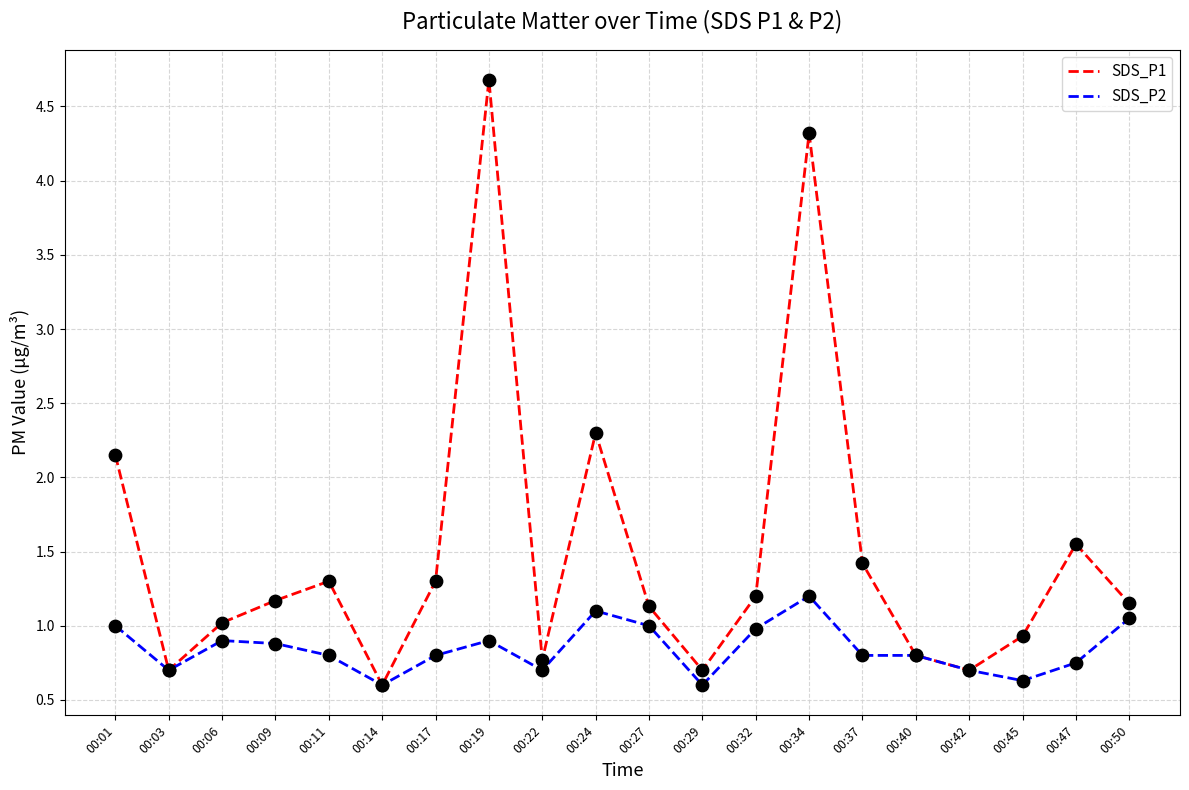

What are all the series names shown in the legend?

SDS_P1, SDS_P2